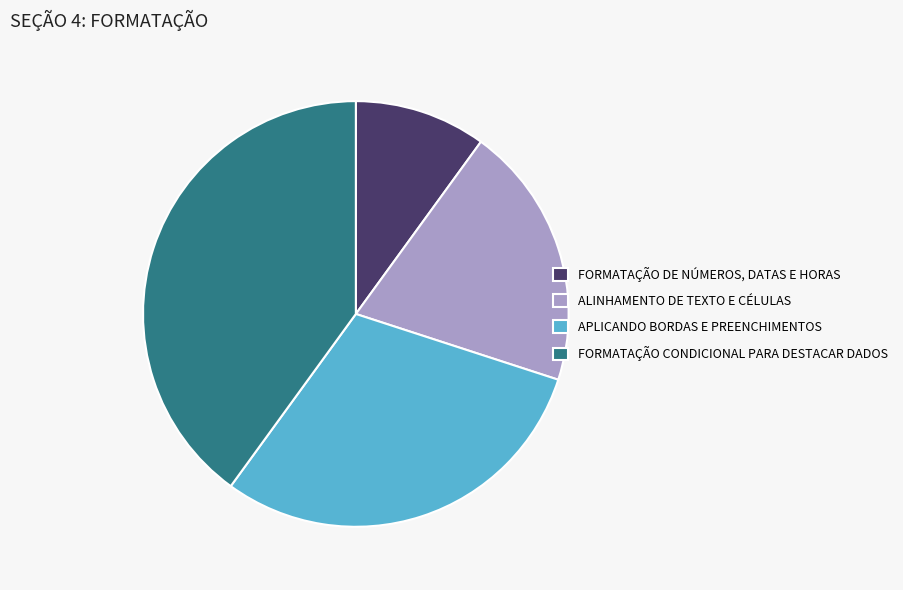

Approximately how many times larger is the value at FORMATAÇÃO DE NÚMEROS, DATAS E HORAS compared to ALINHAMENTO DE TEXTO E CÉLULAS?

0.5